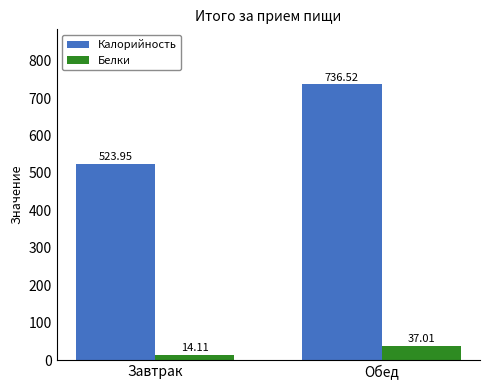

Is the value of Калорийность at Обед greater than the value of Белки at Завтрак?

Yes